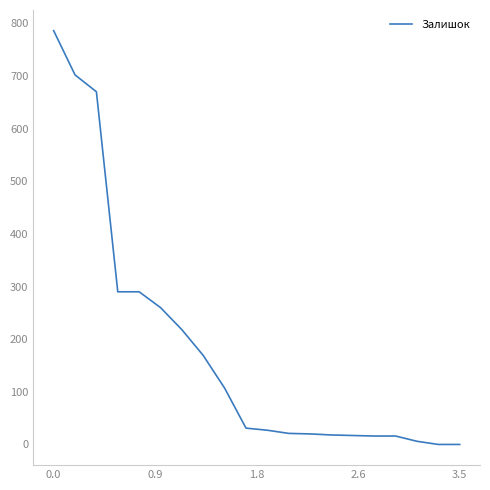

Is this an area chart (filled region under the line)?

No